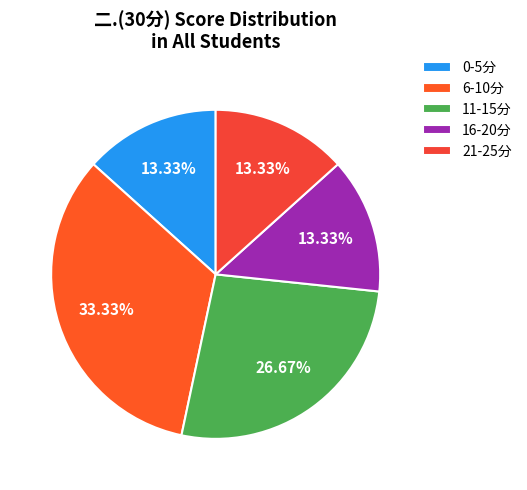

Which category has the biggest portion of the pie?

6-10分